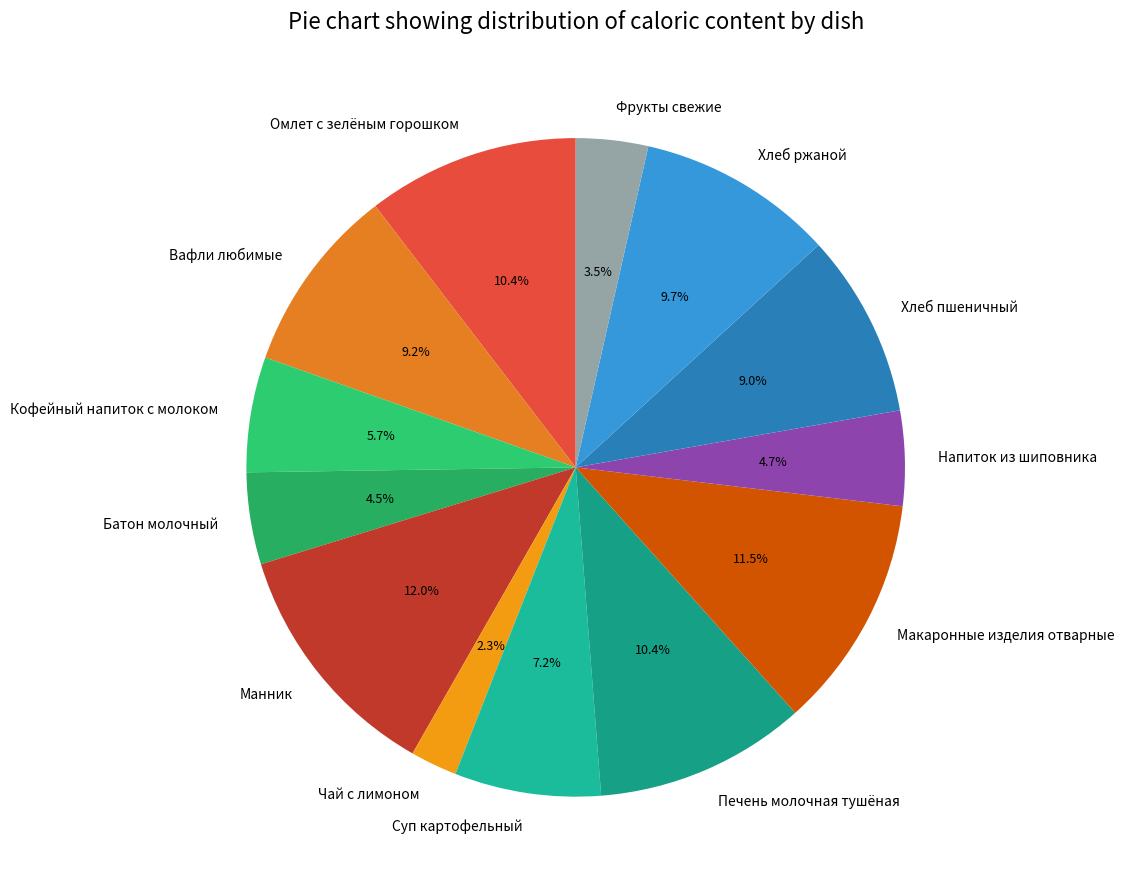

What portion of the pie excludes Вафли любимые?

90.8%